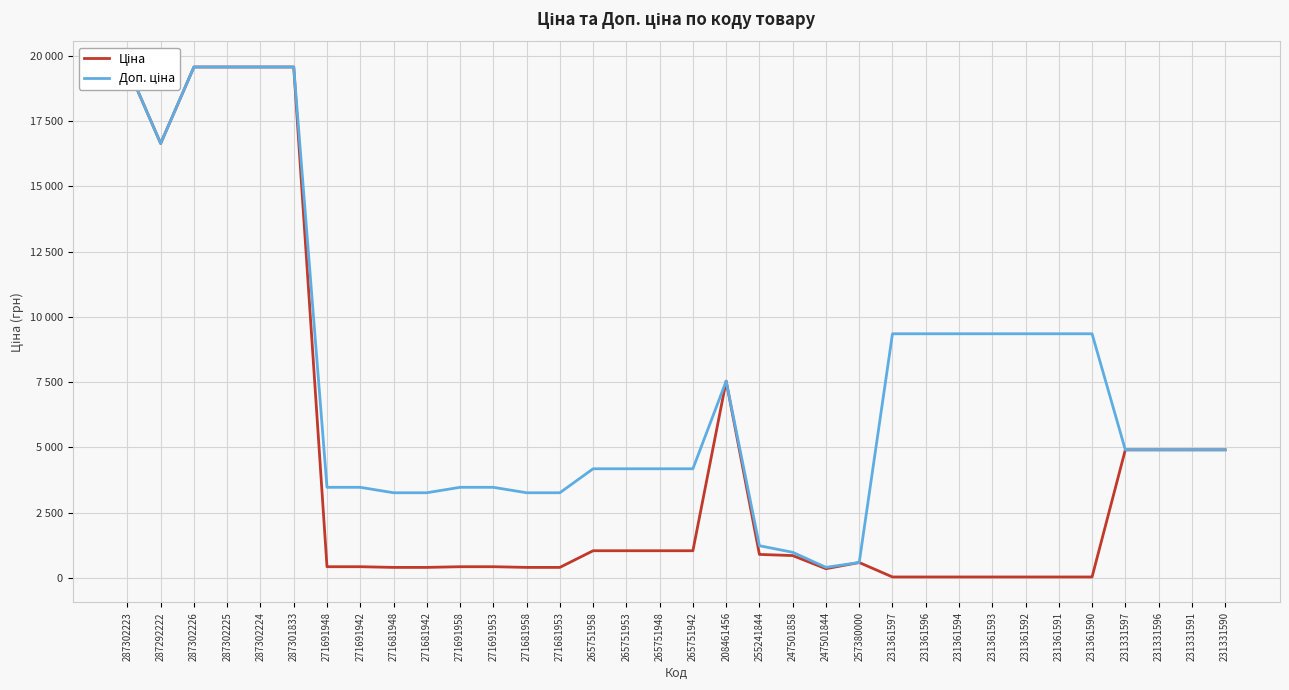

Where is the first local maximum for Доп. ціна?

208461456